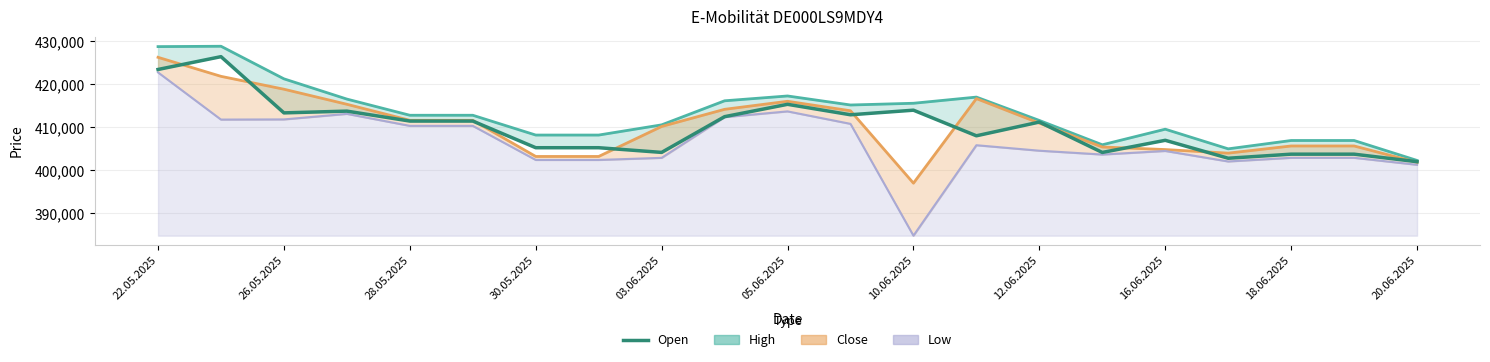

The chart shows a value of 533674 at 13. True or false?

False